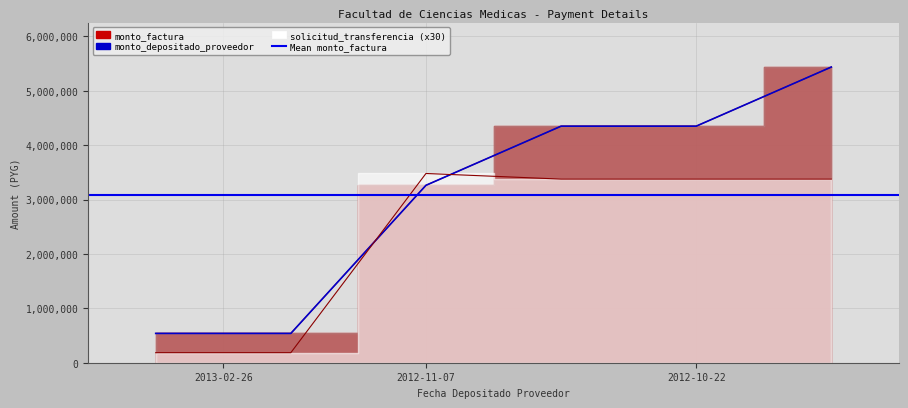

Where do monto_depositado_proveedor and solicitud_transferencia first cross each other?

2013-02-26 and 2012-11-07